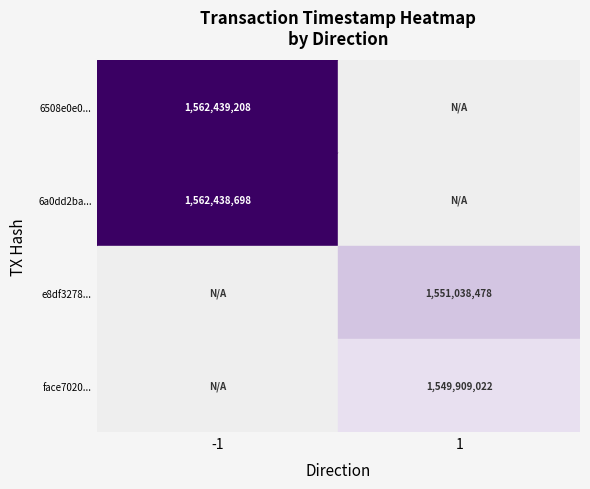

The e8df327812f827621d9d1018f1d97f0b07a1c81 series shows 1 at direction. True or false?

True